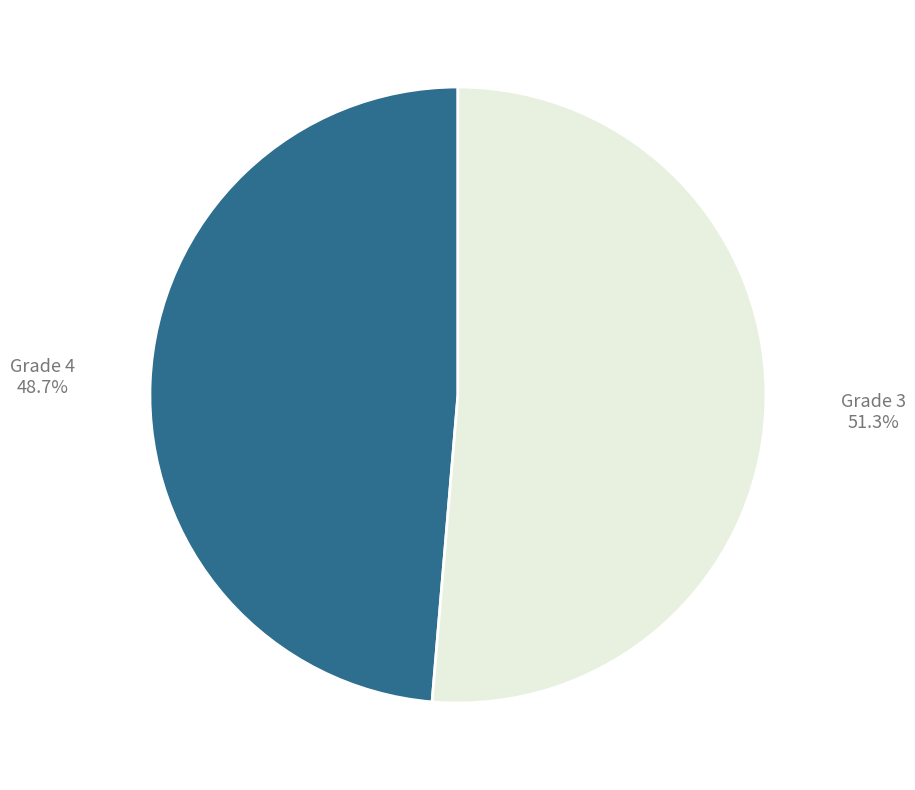

Is there a majority slice in this chart?

Yes